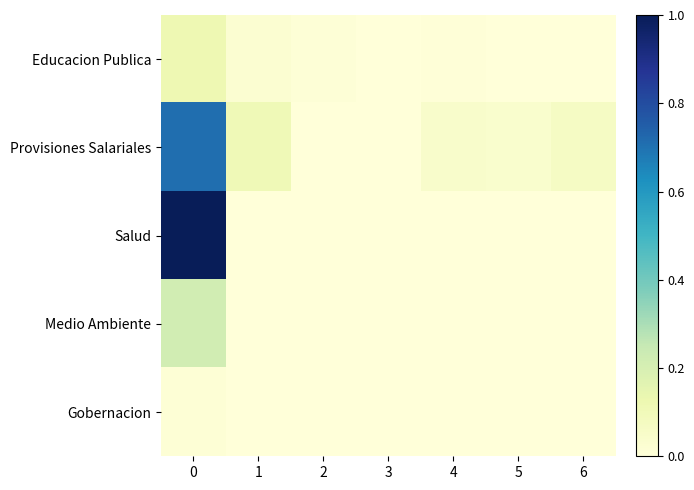

Which series has the largest total across all categories?

Salud